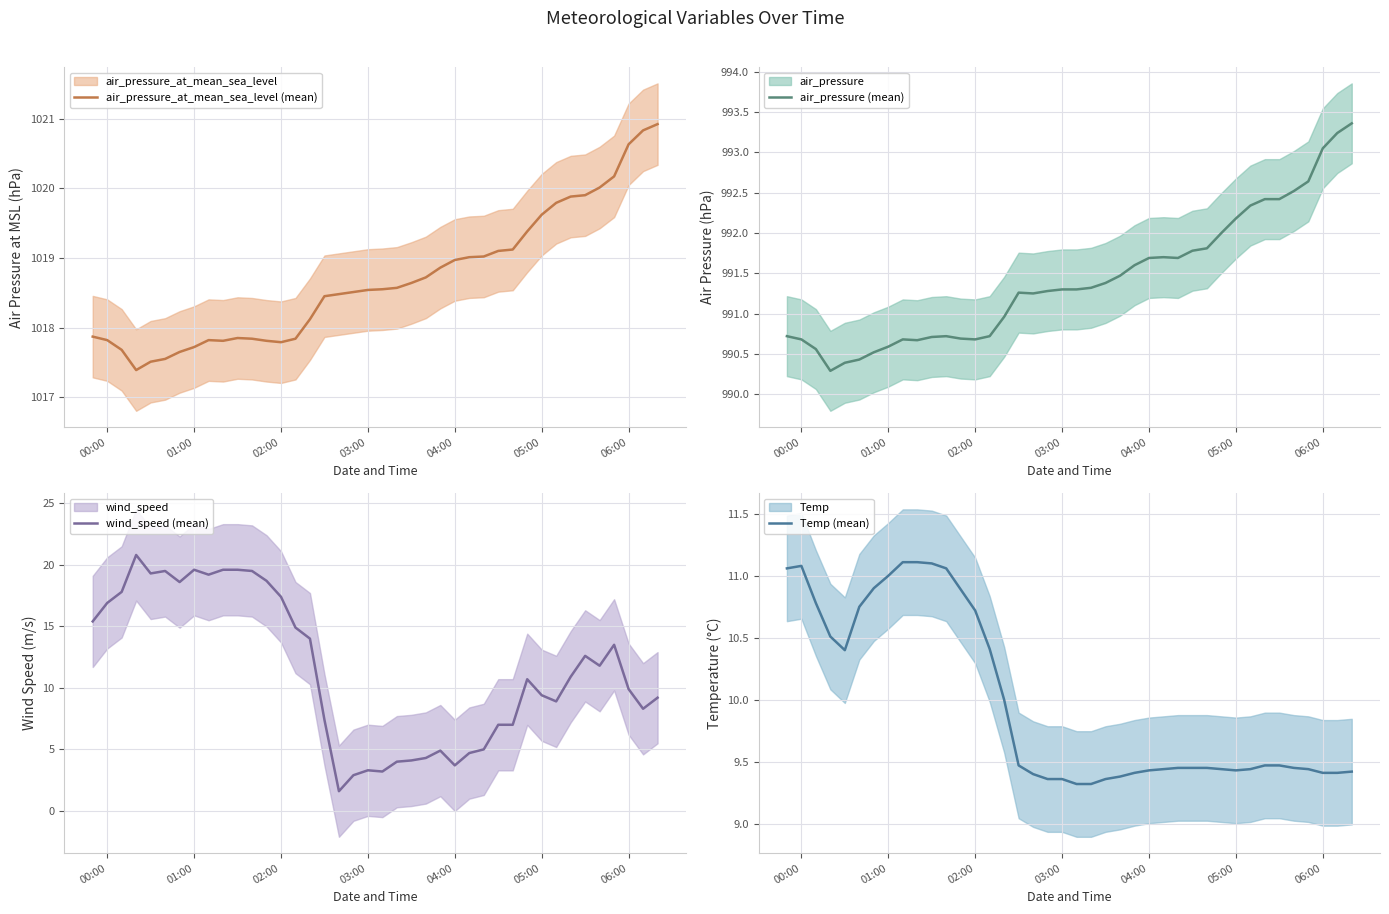

True or false: air_pressure_at_mean_sea_level (mean) has a value of 1017.8 at 00:00.

True